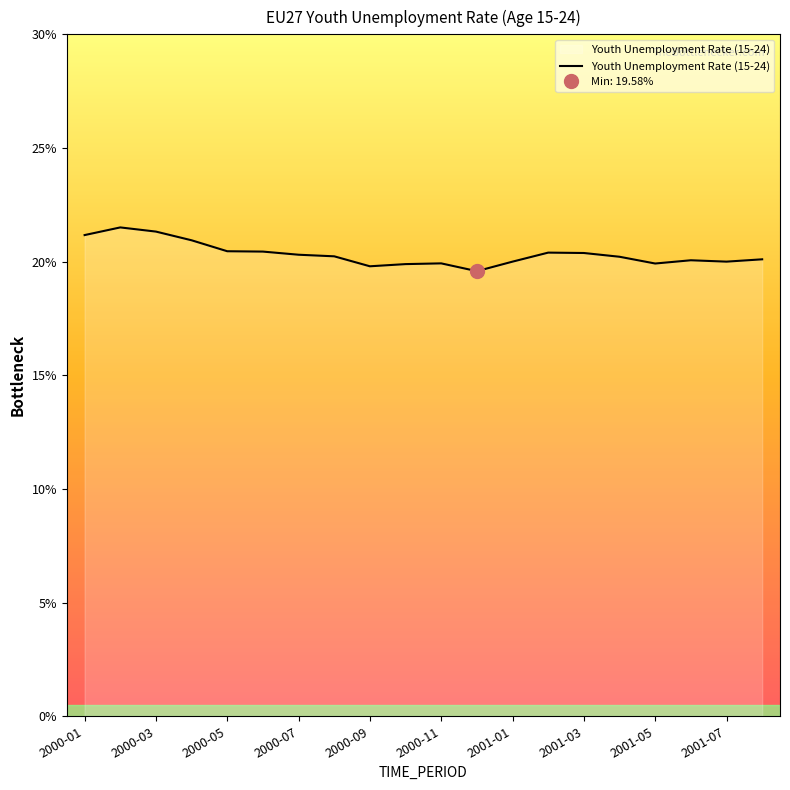

What is the difference between the second highest and second lowest values?

1.5